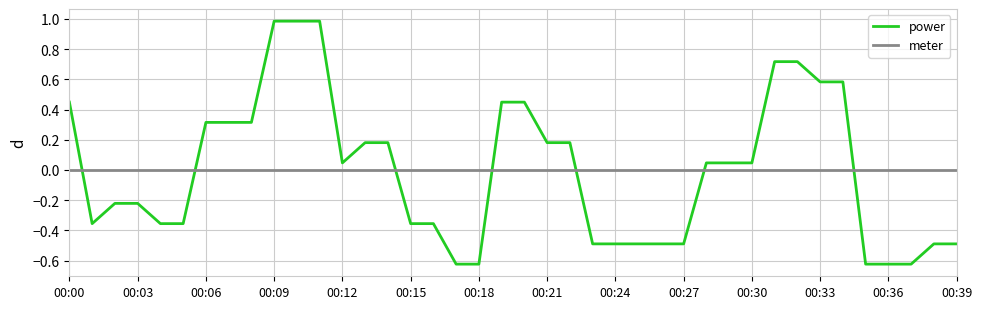

Which series has the largest range (max minus min)?

power